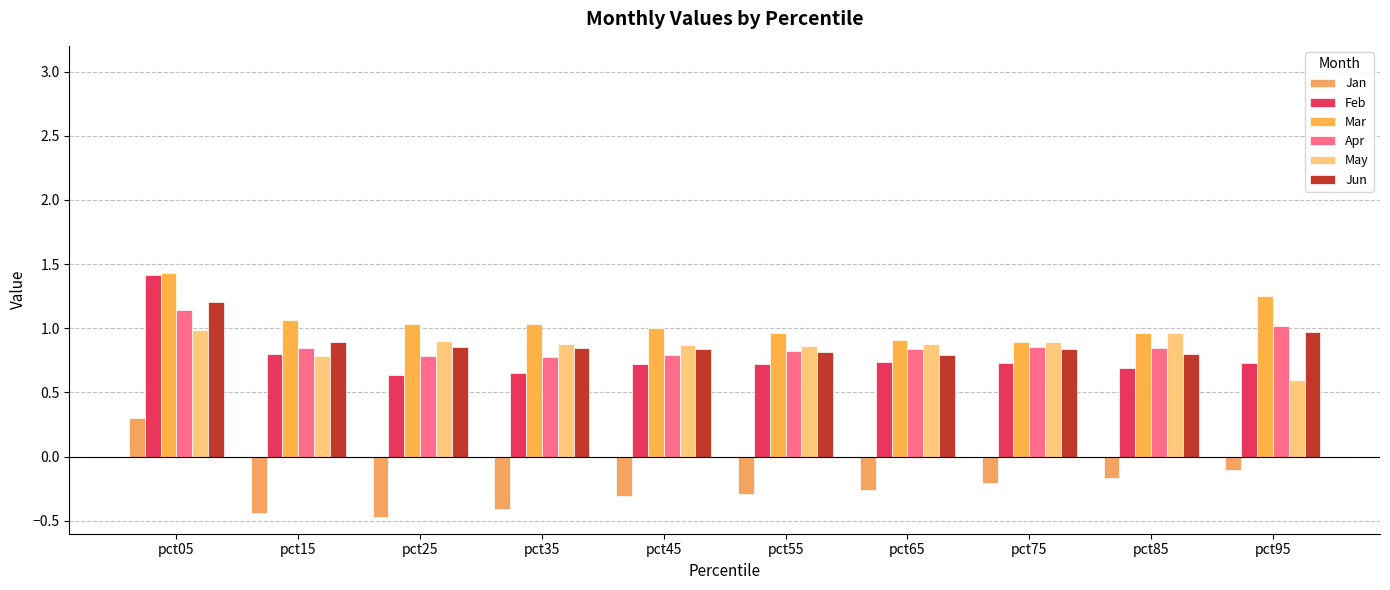

How many bars are there in total?

60